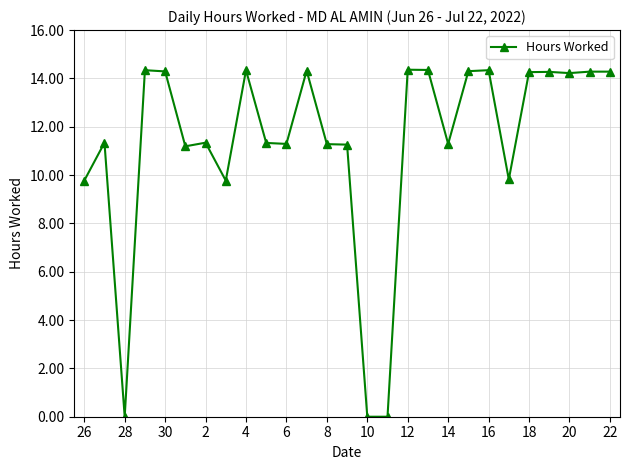

True or false: the data has more than 2 interior local peaks.

True